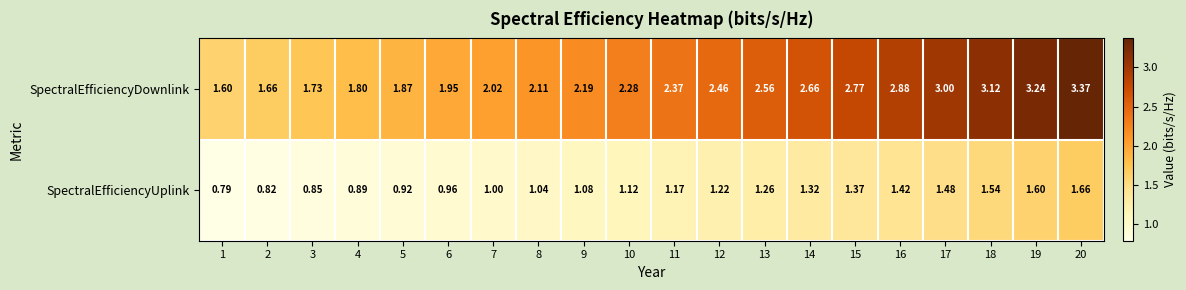

List the series in order of their overall mean, highest first.

SpectralEfficiencyDownlink, SpectralEfficiencyUplink